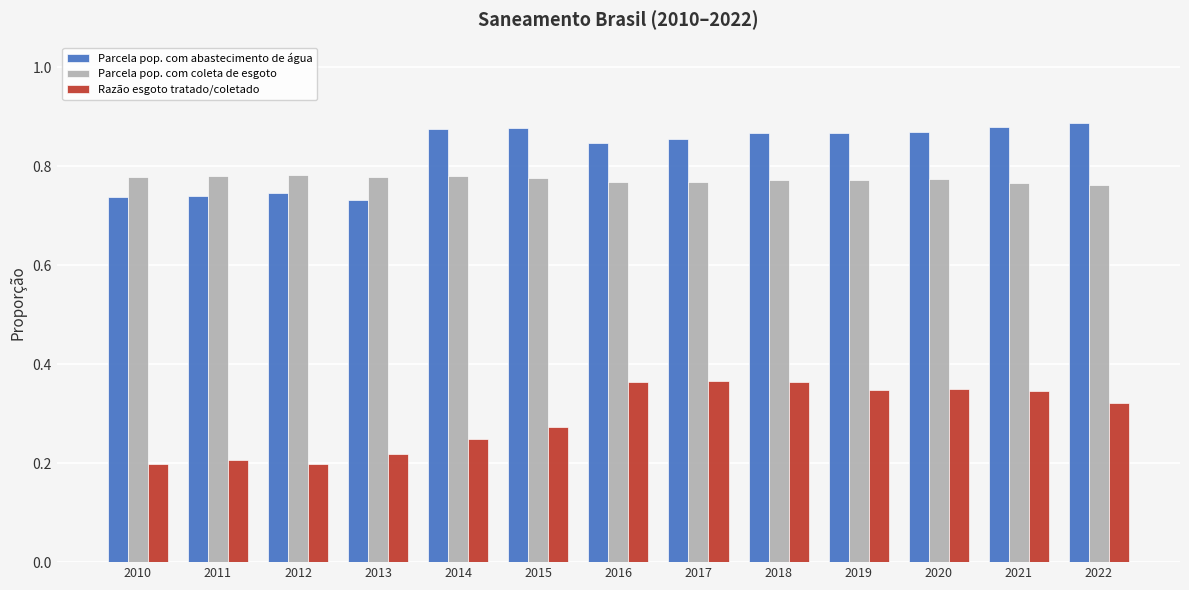

What is the sum of all Parcela pop. com coleta de esgoto values?

10.1